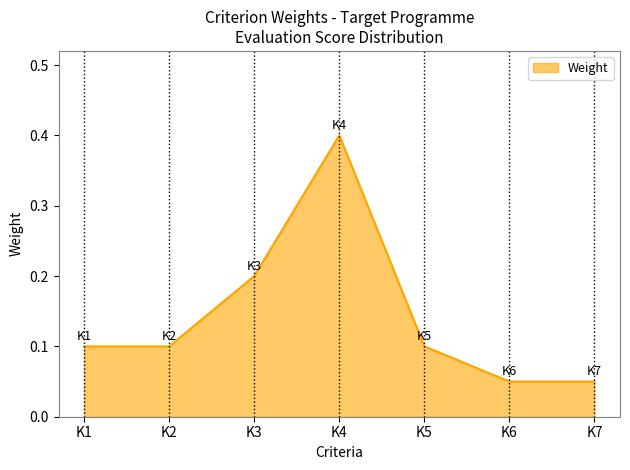

Count the values in the range 0 to 1.

7